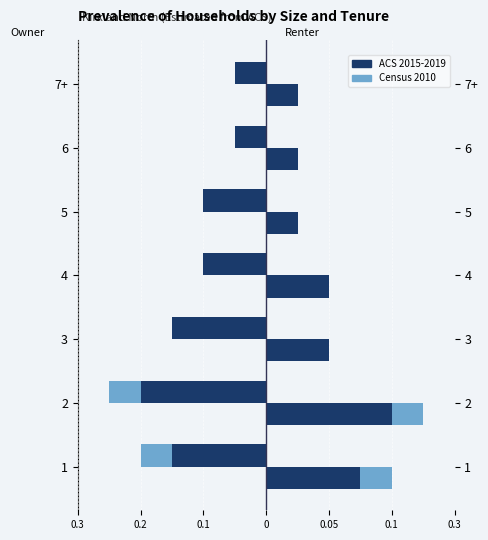

What are all the series names shown in the legend?

Census 2010, ACS 2015-2019